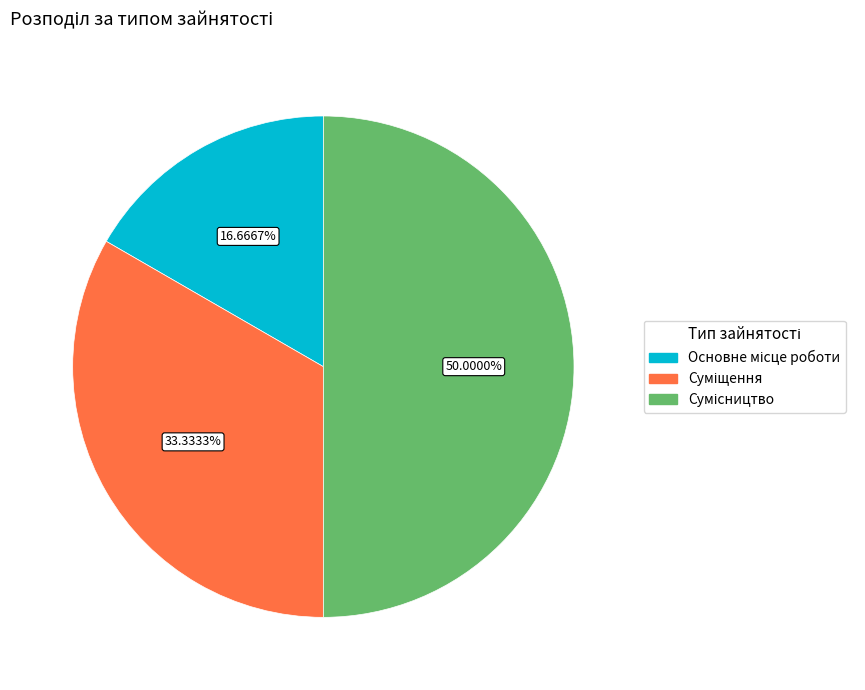

How many slices are in this pie chart?

3